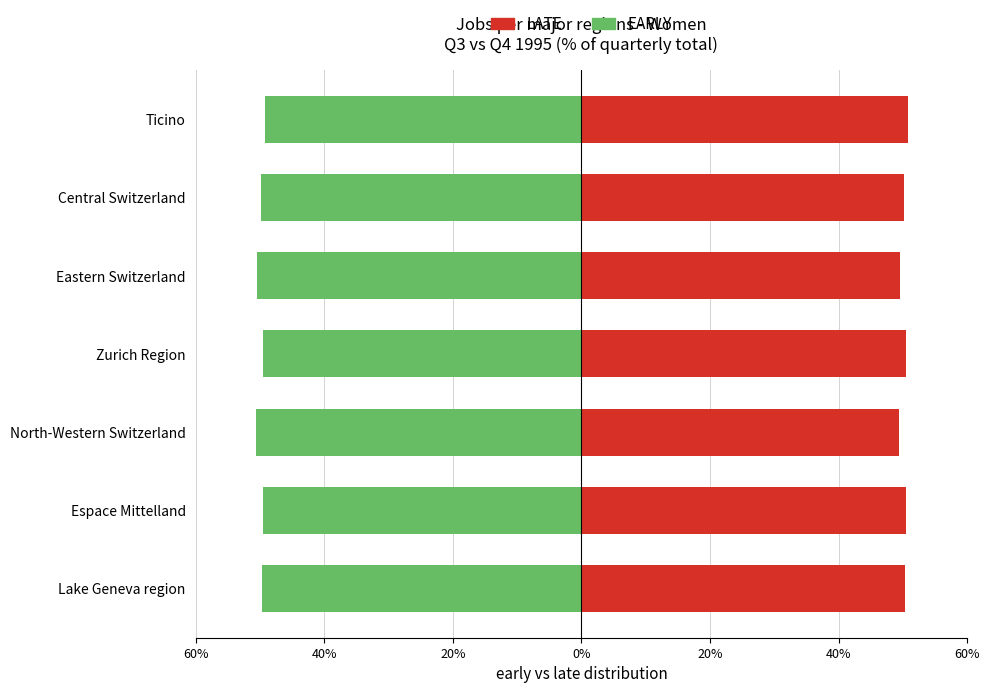

Which series has the widest spread of values?

LATE